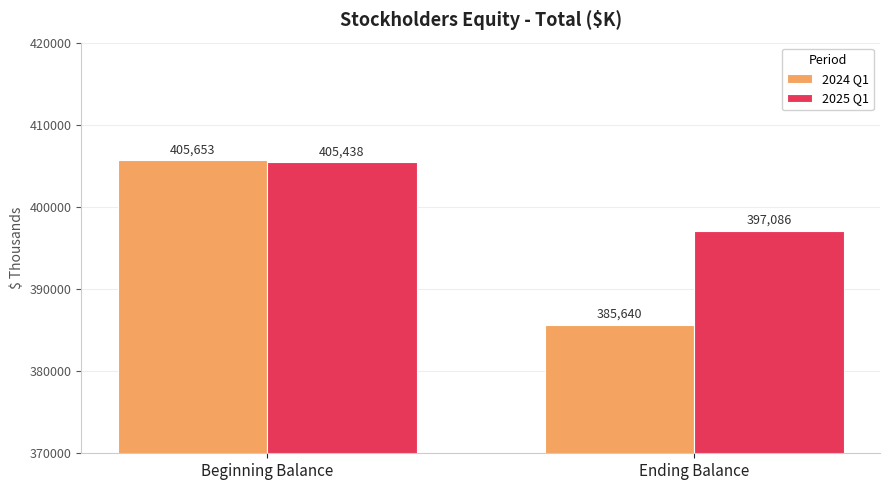

The value of 2024 Q1 at Ending Balance is 155592. True or false?

False